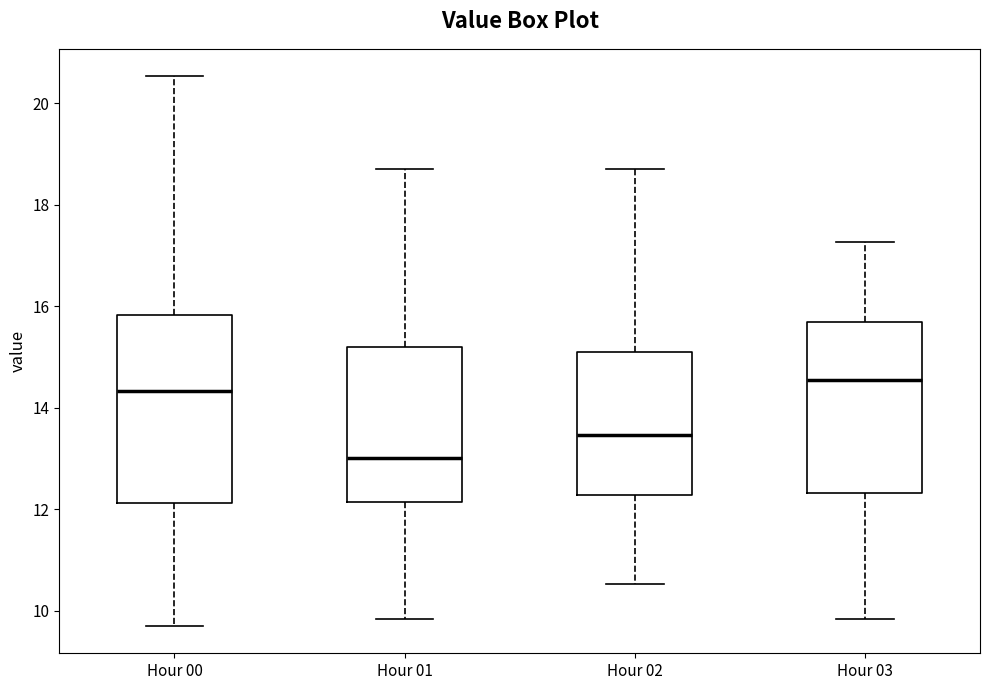

Comparing the boxes themselves (not the whiskers), which one is the tallest?

Hour 00